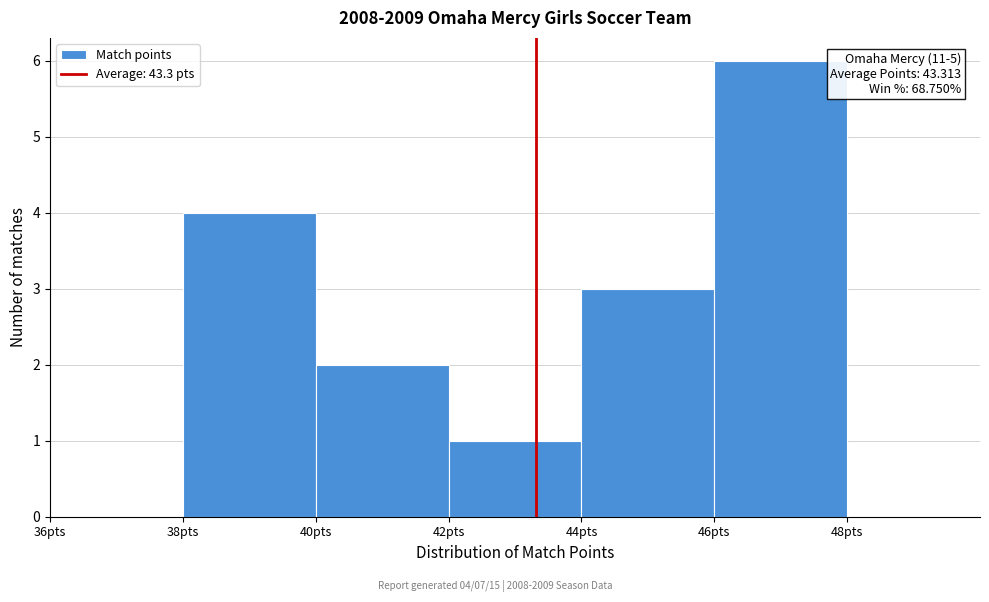

Over which range of the x-axis is the bar tallest?

46 to 48